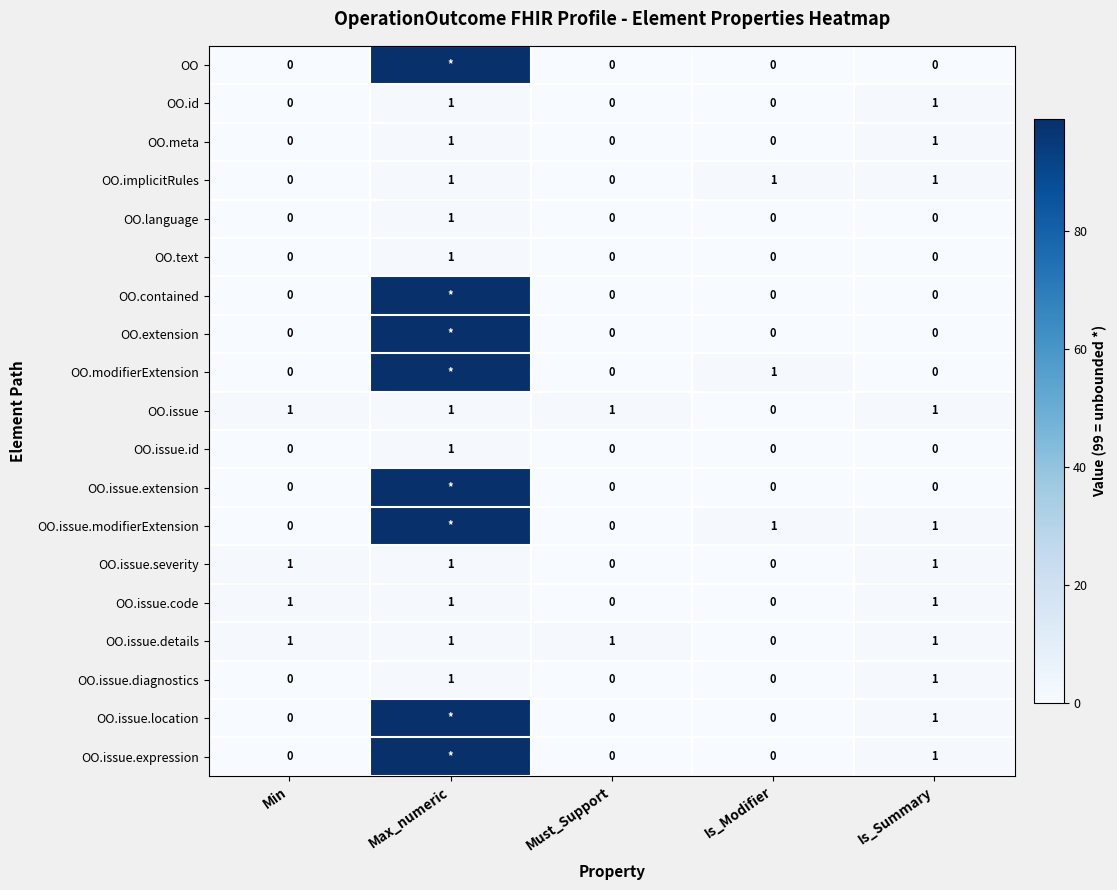

The value of OO.text at Is_Summary is 1. True or false?

False